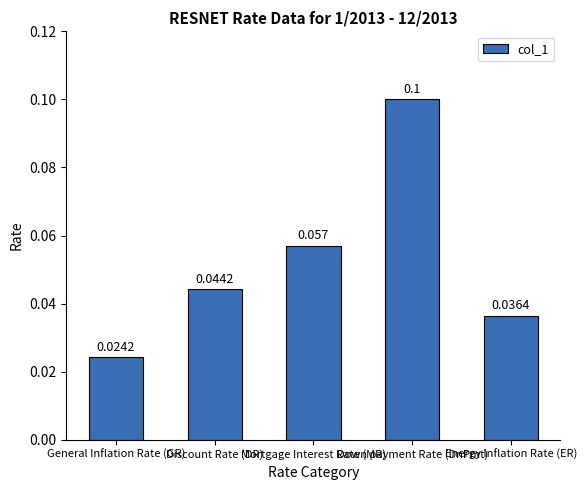

Count the values in the range 0 to 1.

5